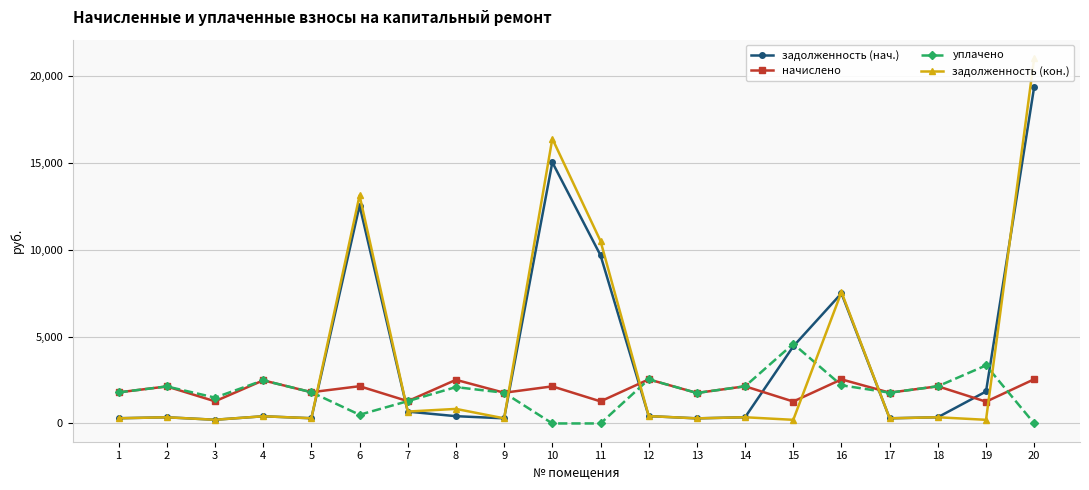

How many values in the уплачено series exceed 1797?

10